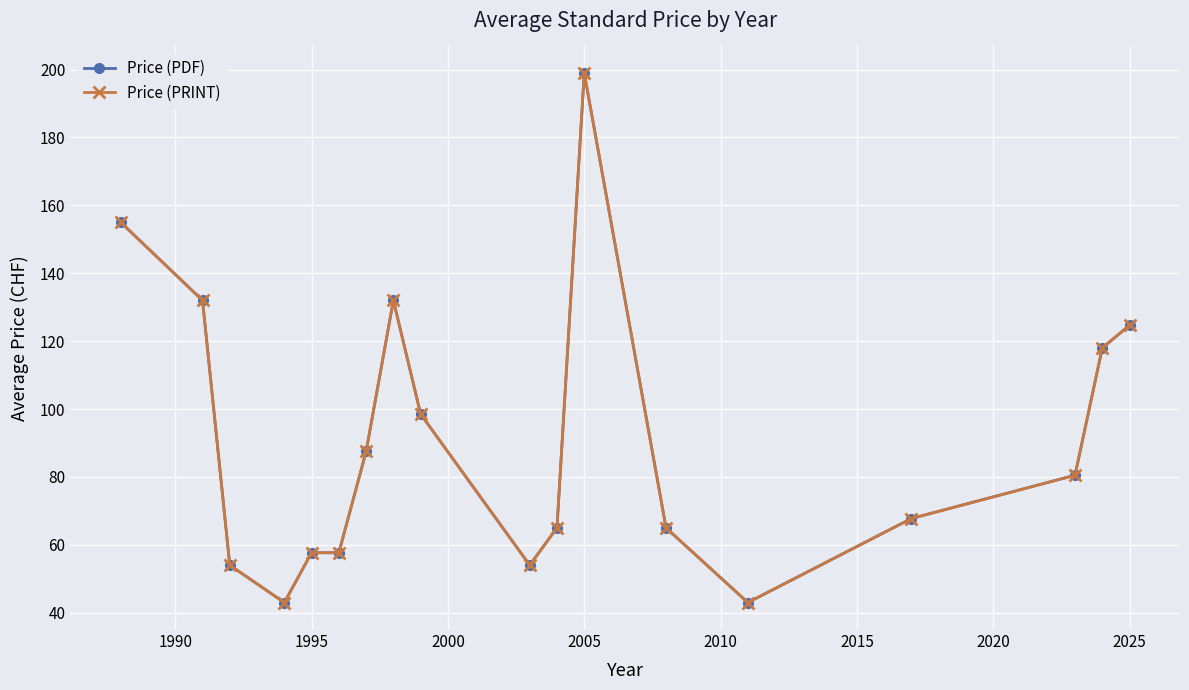

What is the difference between the maximum and minimum values in the Price (PRINT) series?

156.0